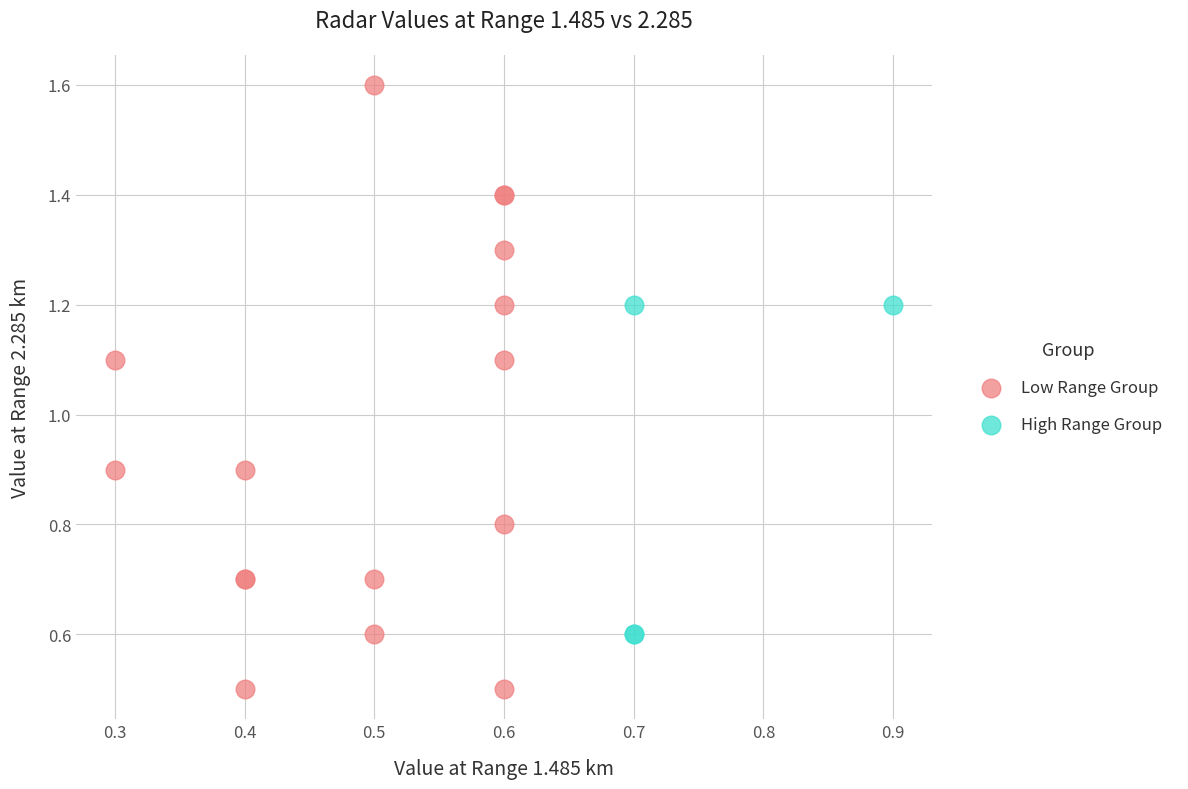

Which series reaches the maximum Y coordinate?

Low Range Group